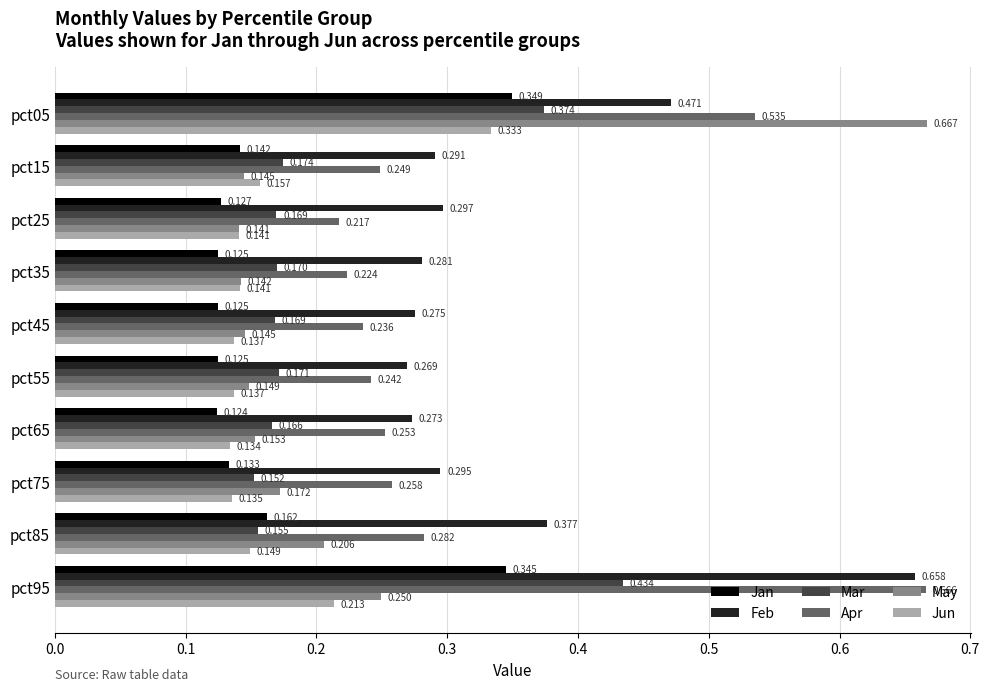

Rank the series by their maximum value, from lowest to highest.

Jun, Jan, Mar, Feb, Apr, May